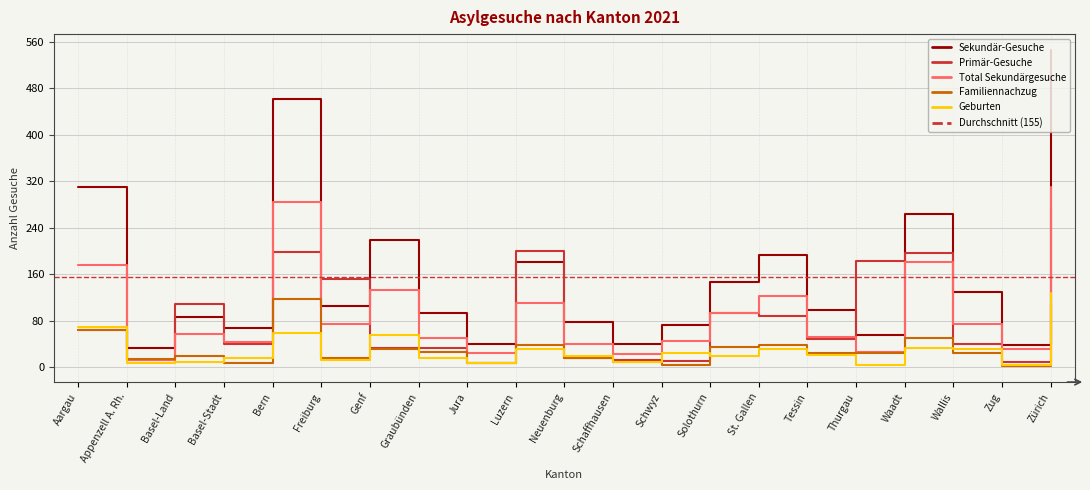

What is the label of the 8th point from the right?

Solothurn